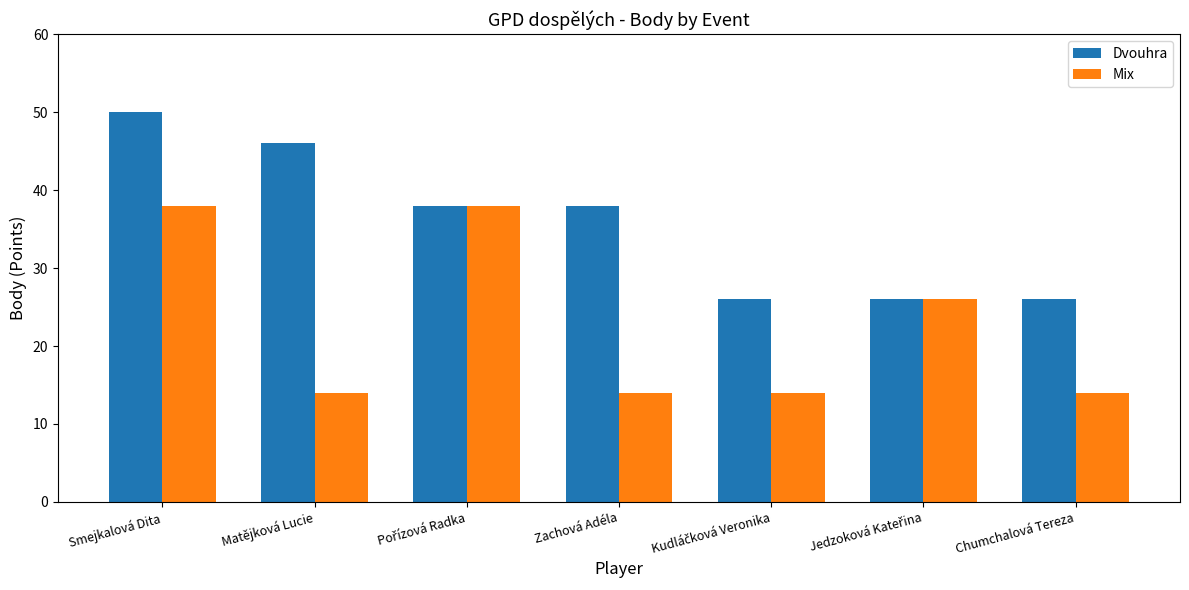

What is the spread (max minus min) of values at Chumchalová Tereza?

12